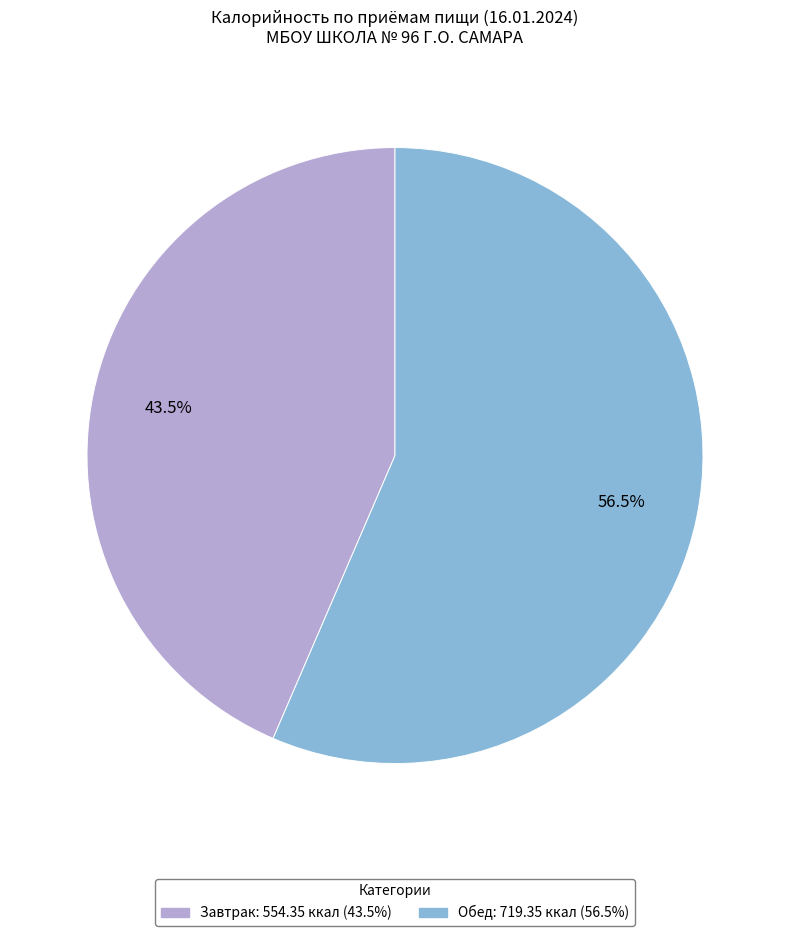

What is the ratio of the value at Завтрак to the value at Обед?

0.8